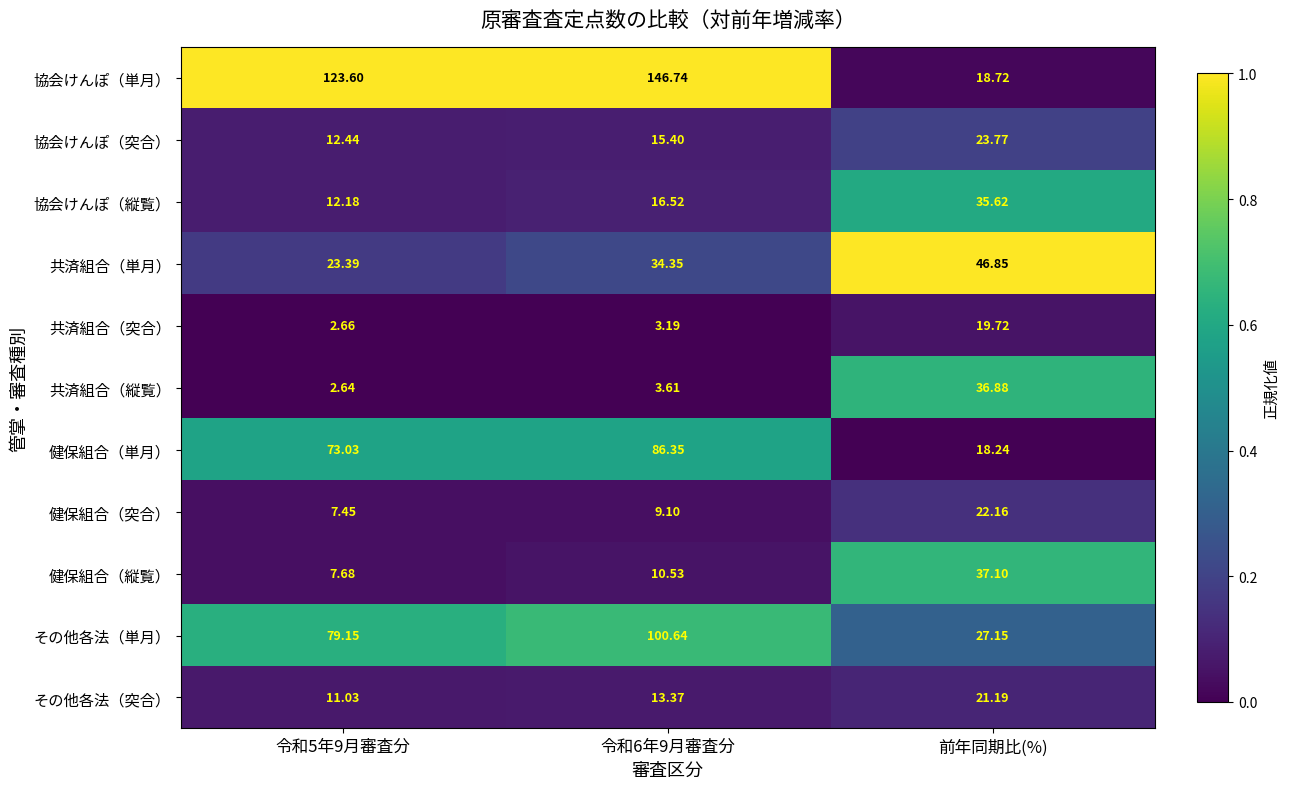

Which series has the largest total across all categories?

協会けんぽ（単月）